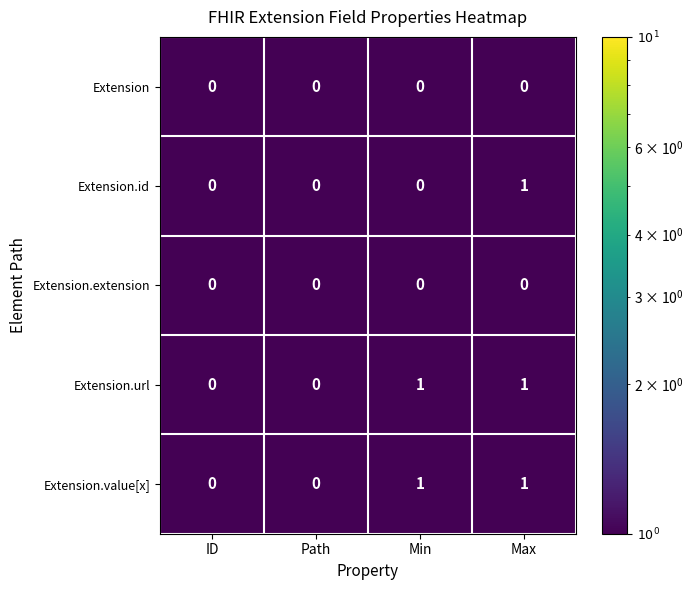

How many data points does each series have?

4